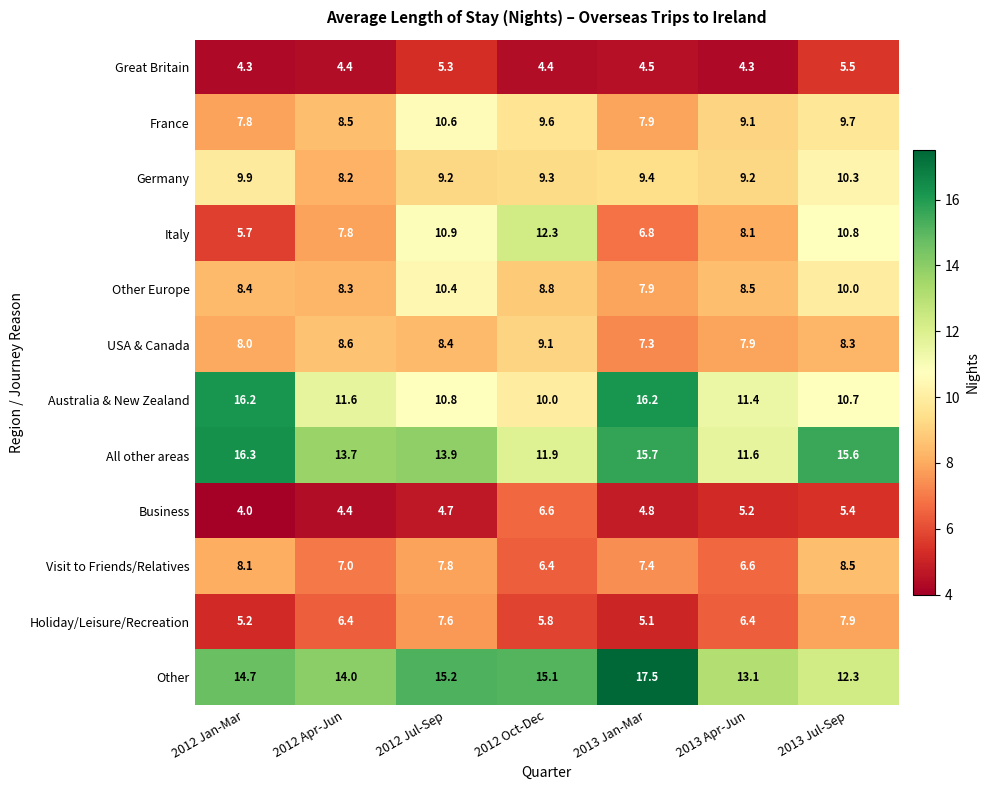

What is the average value of the Business series?

5.0